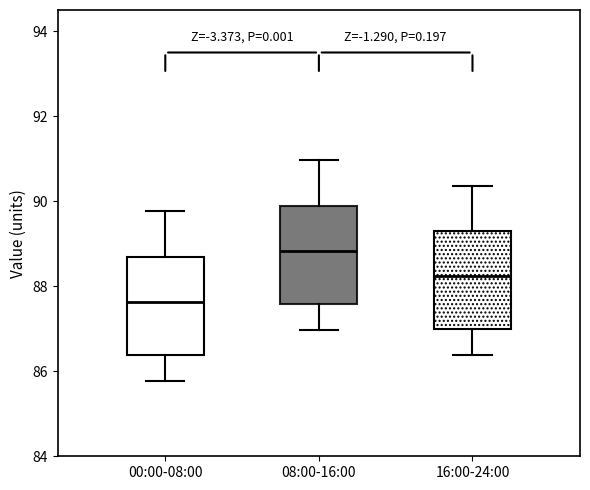

Where is the lower edge of the box for 16:00-24:00 on the y-axis? The values are not printed on the chart, so give them approximately, as read against the axis.

87.0